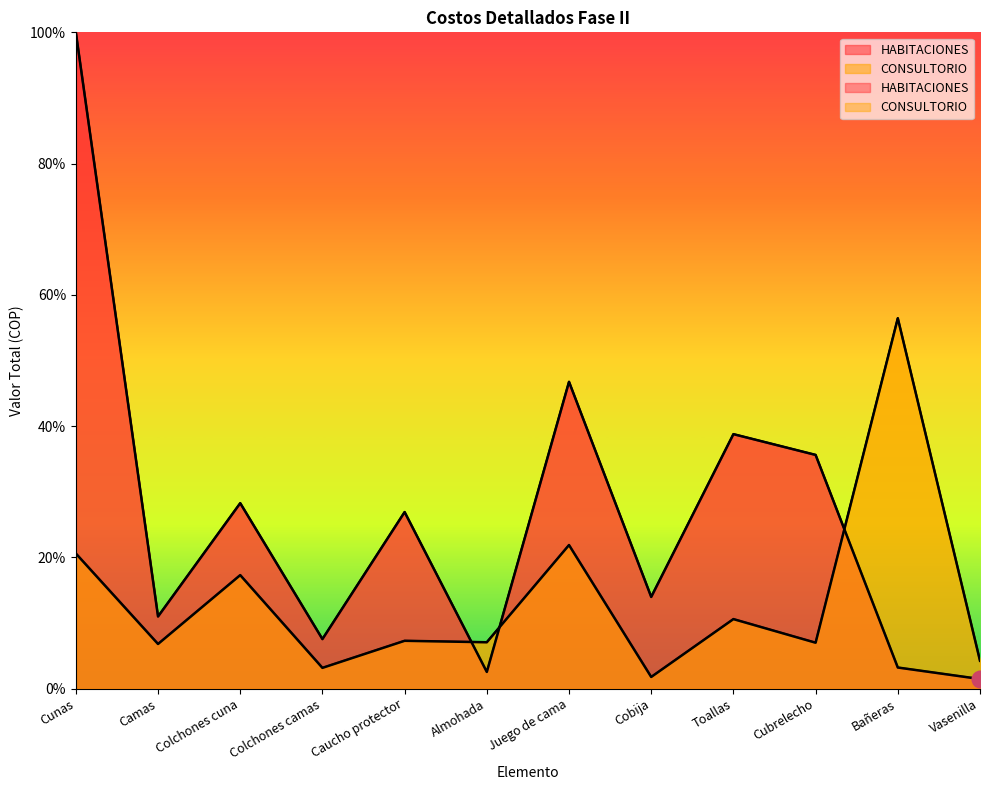

Where does the CONSULTORIO series first go above 7?

Cunas